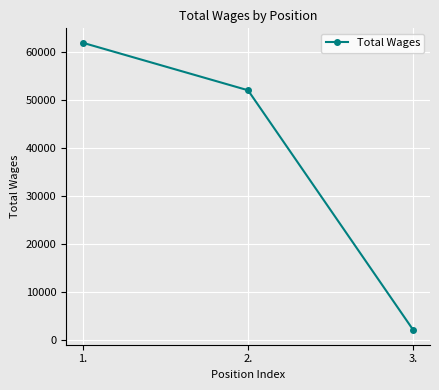

Approximately how many times larger is the value at 2. compared to 1.?

0.8